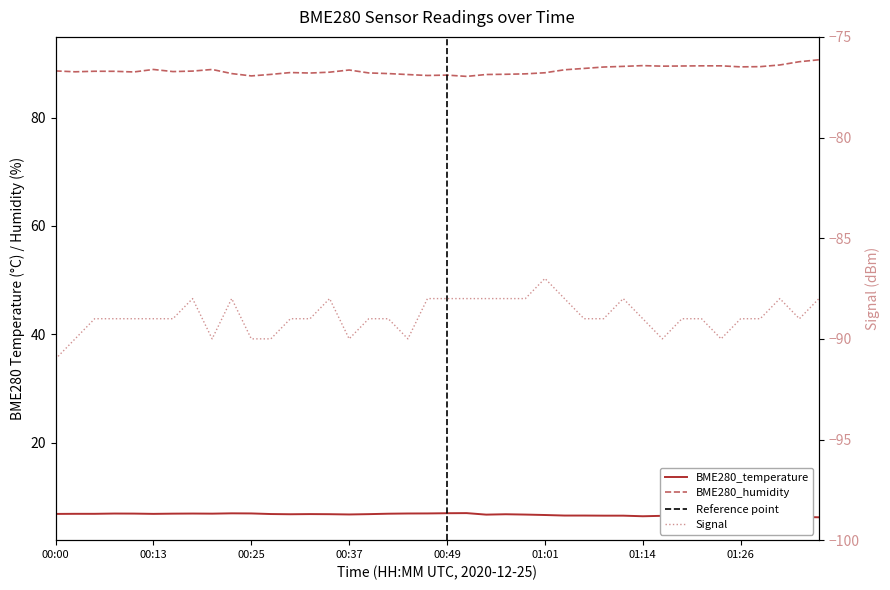

What is the label of the 31st point from the right?

00:22